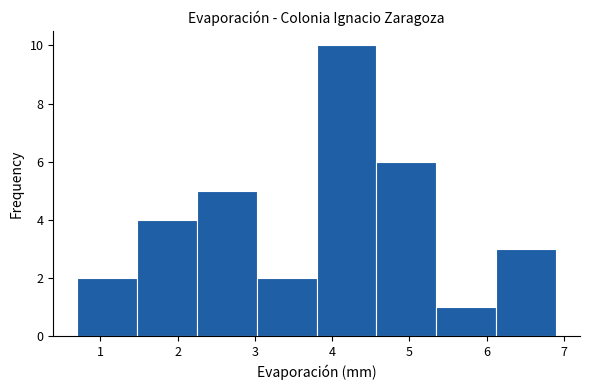

What is the height of the bar covering 3.8 to 4.6 on the x-axis? Neither the bar edges nor the heights are printed on the chart, so give them approximately, as read against the axes.

10